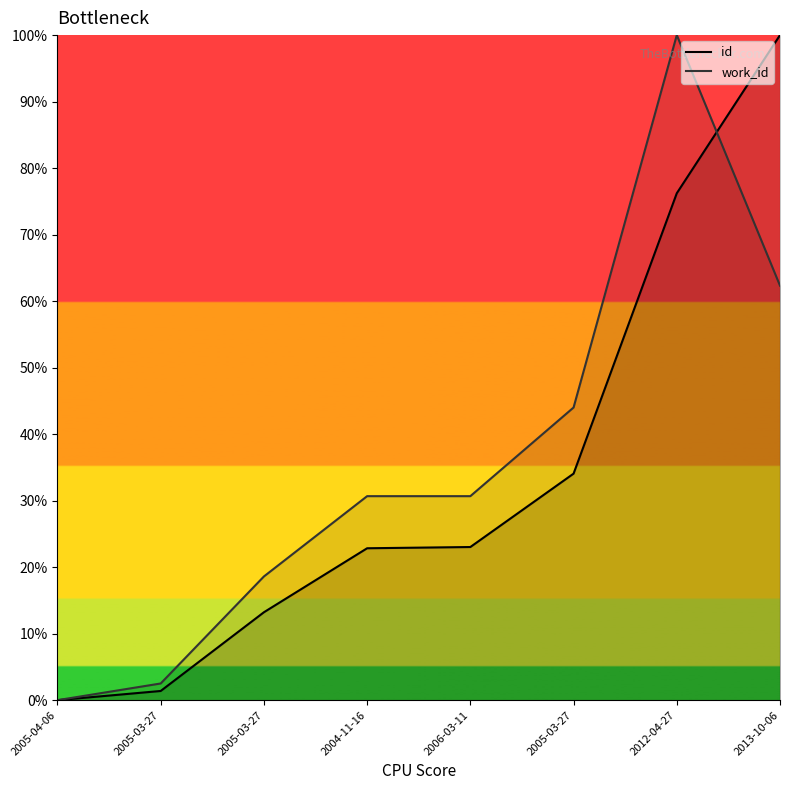

How many values in work_id are above zero?

7